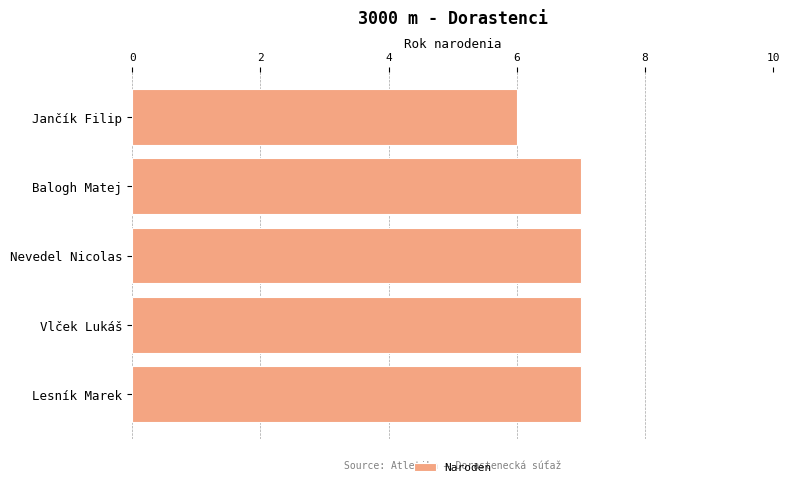

What is the sum of all values?

34